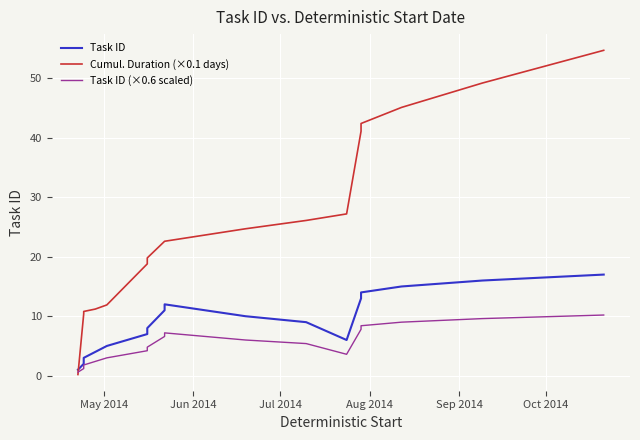

The value of Cumul. Duration (×0.1 days) at Sep 2014 is 16.2. True or false?

False